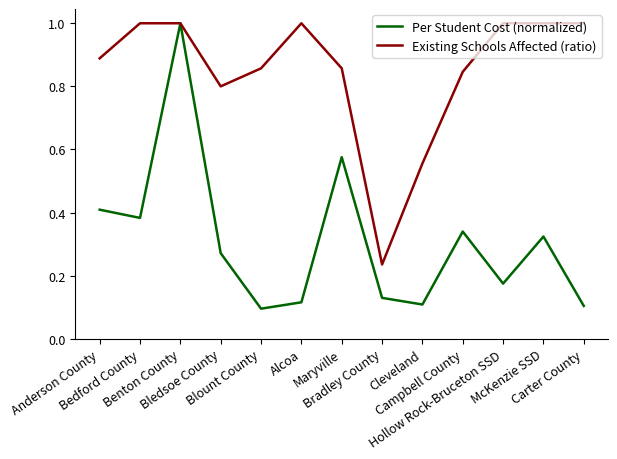

At which category is the sum across all series the highest?

Benton County